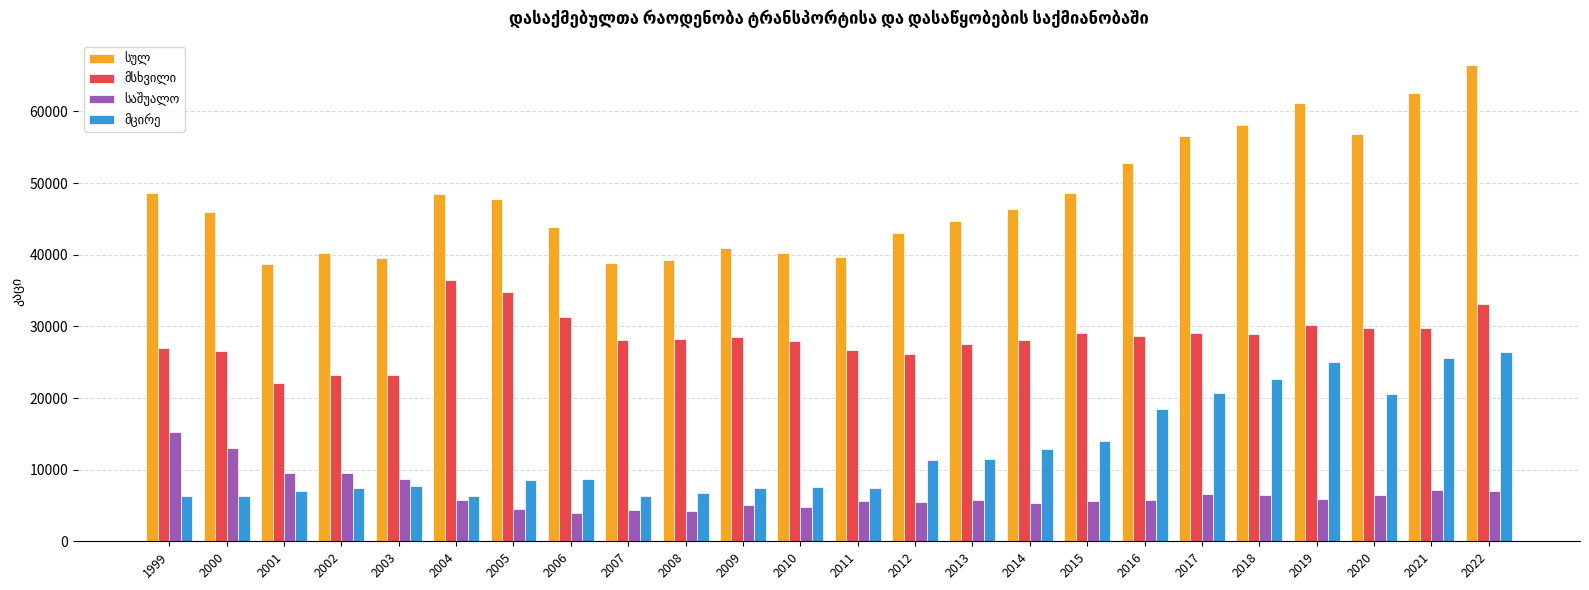

At which category is the sum across all series the highest?

2022